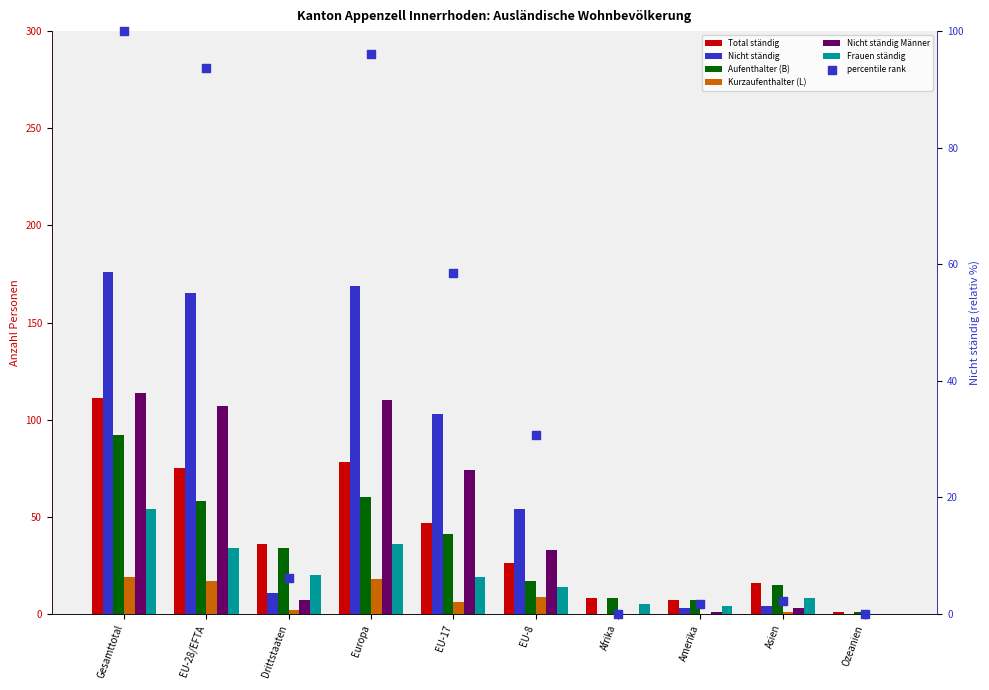

At which category is the sum across all series the highest?

Gesamttotal